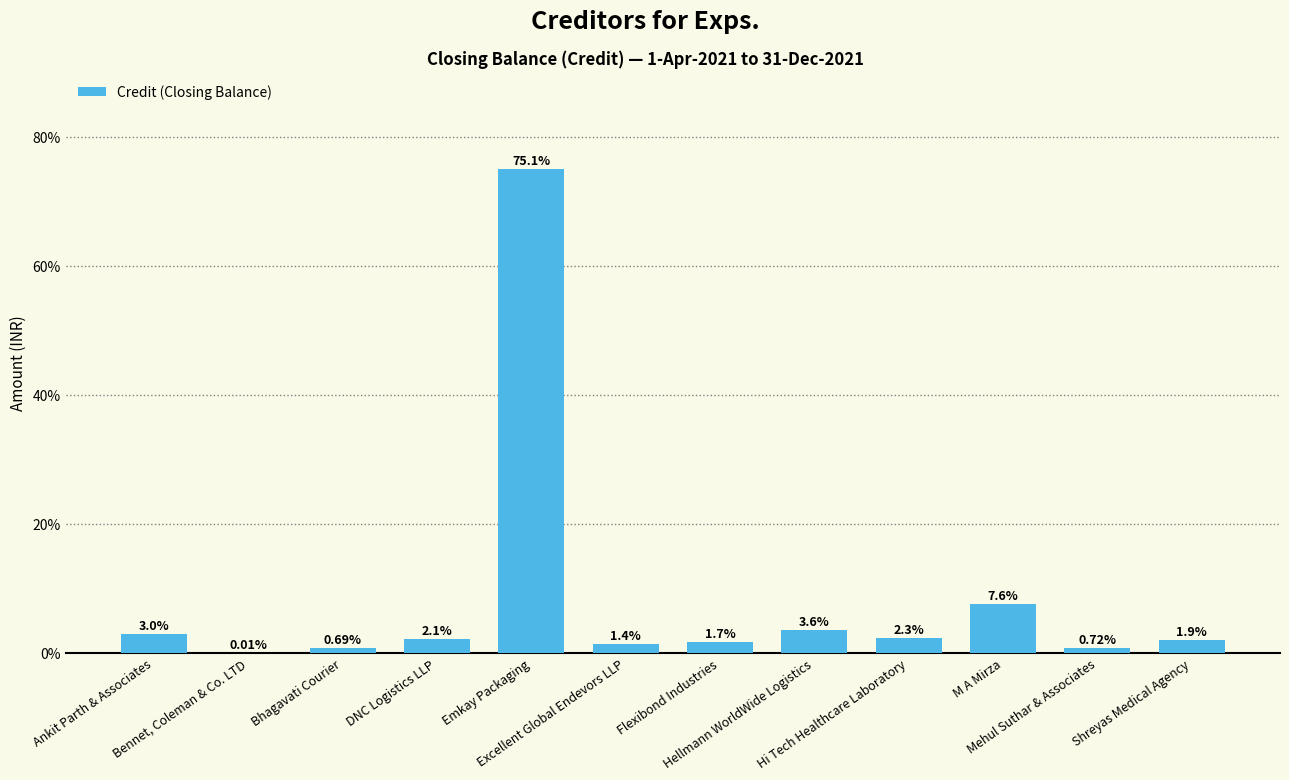

The chart shows a value of 0.0 at Bennet, Coleman & Co. LTD. True or false?

False